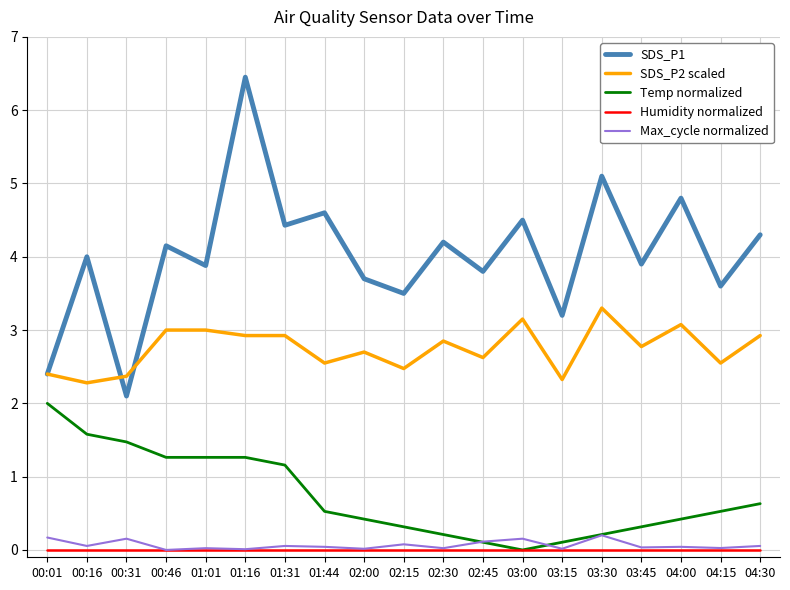

Which series has the largest range (max minus min)?

SDS_P1